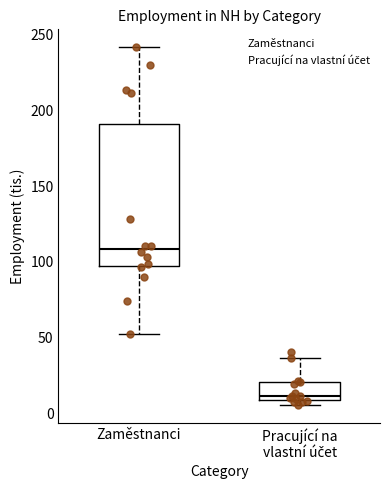

Reading left to right, read every box against the y-axis: the position of its median line, the range the box covers, and the ends of its whiskers. The values are not printed on the chart, so give them approximately, as read against the axis.

Zaměstnanci: median 110, box 95 to 190, whiskers 55 to 240
Pracující na vlastní účet: median 10 (just above the box's lower edge), box 10 to 20, whiskers 5 to 35